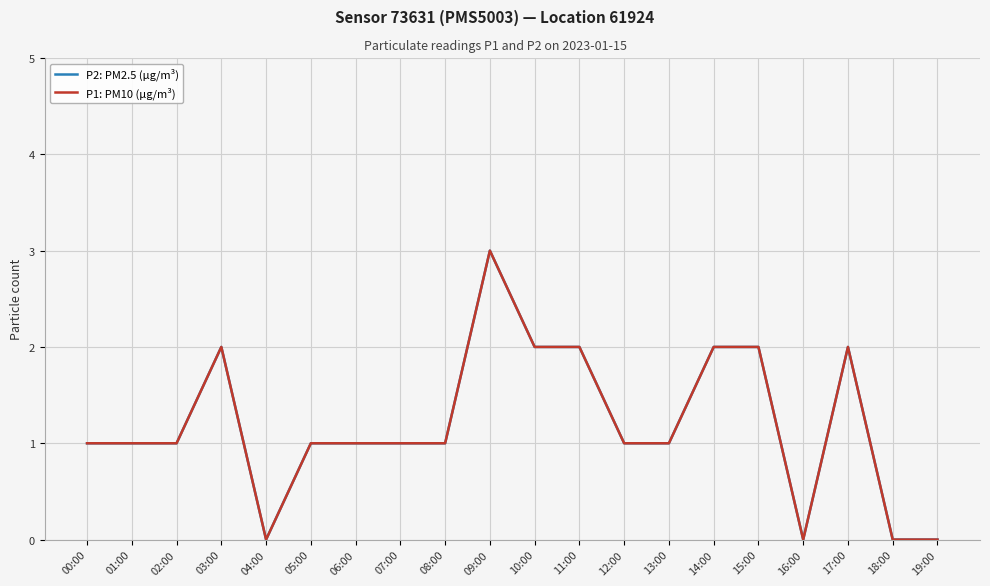

Reading right to left, extract all data points from this chart.

P2: PM2.5 (µg/m³): 0	0	2	0	2	2	1	1	2	2	3	1	1	1	1	0	2	1	1	1
P1: PM10 (µg/m³): 0	0	2	0	2	2	1	1	2	2	3	1	1	1	1	0	2	1	1	1